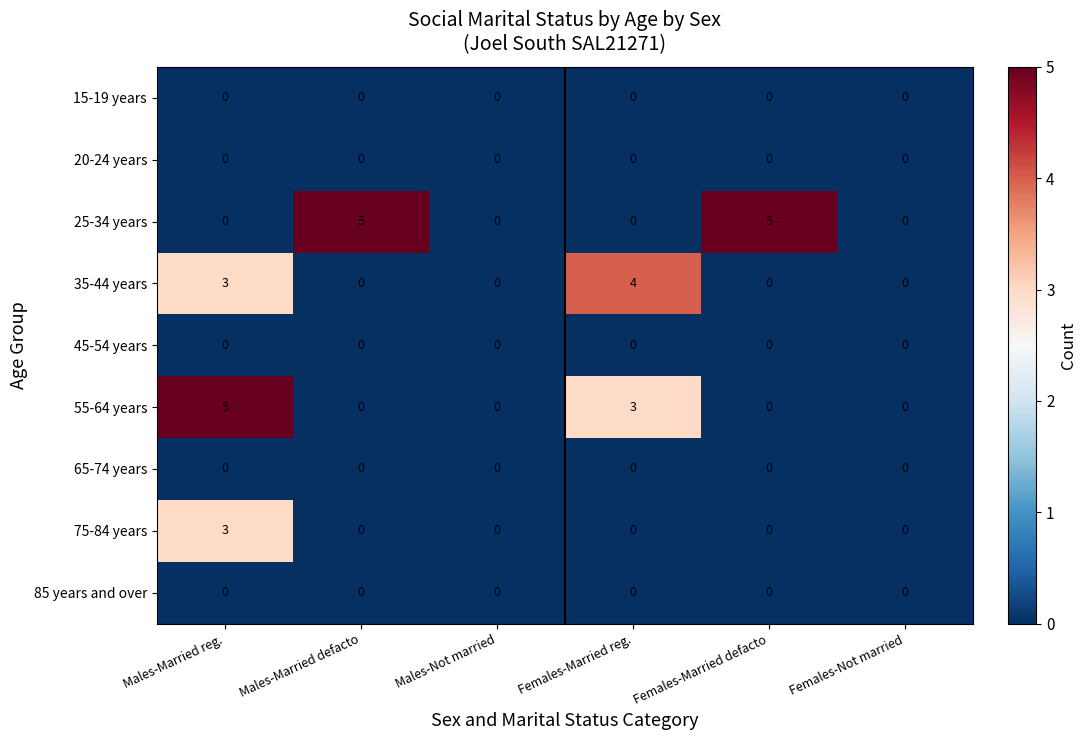

Count the 75-84 years values in the range 0 to 1.

5